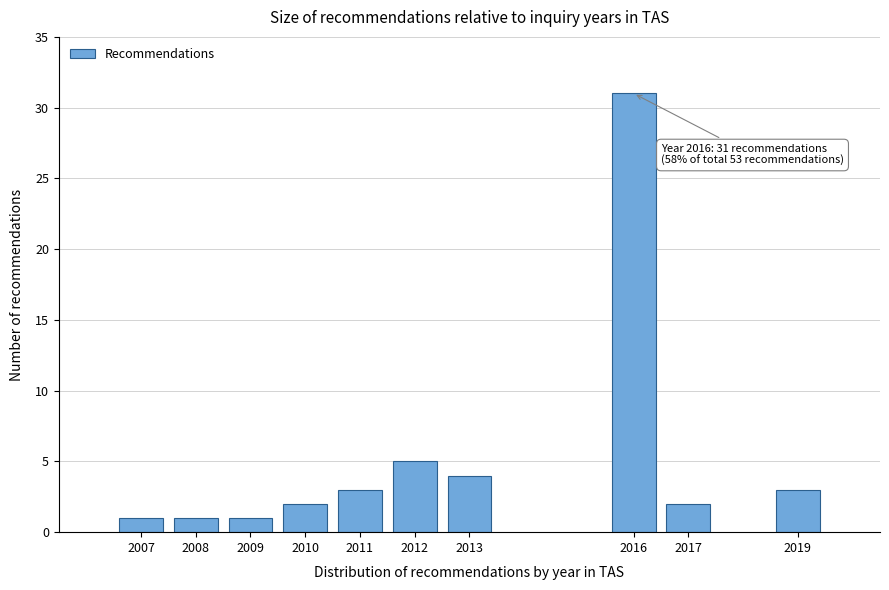

Reading left to right, transcribe all the data shown in this chart.

2007=1	2008=1	2009=1	2010=2	2011=3	2012=5	2013=4	2016=31	2017=2	2019=3